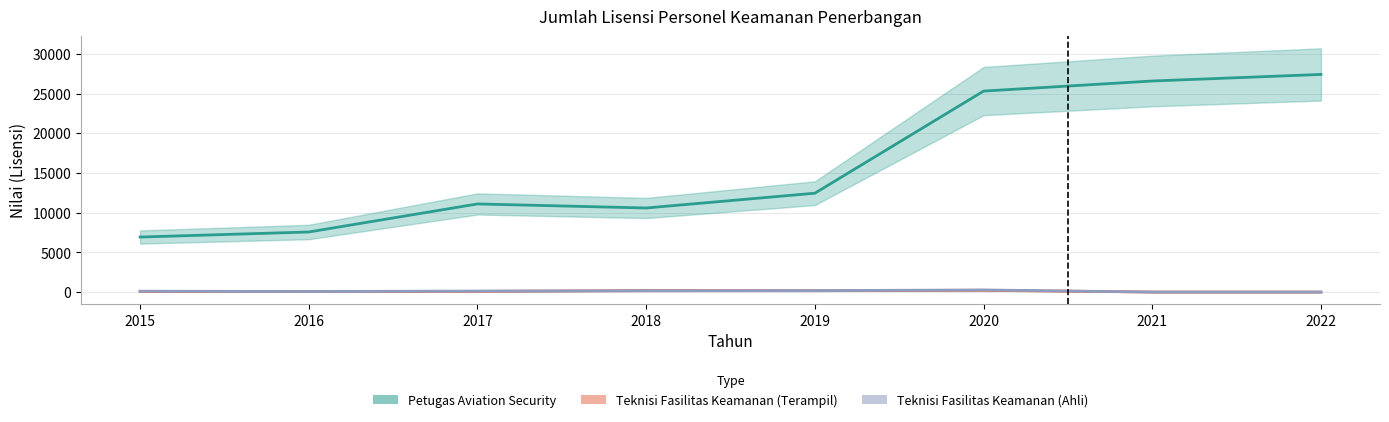

True or false: Petugas Aviation Security and Teknisi Fasilitas Keamanan Penerbangan (Terampil) intersect in this chart.

False